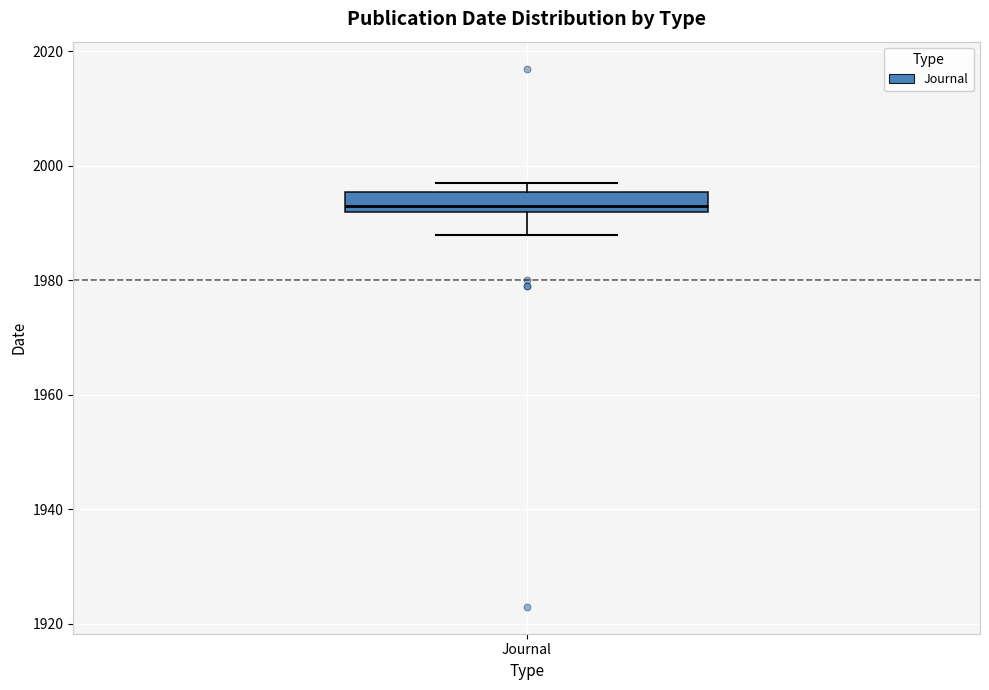

Transcribe this box plot: give where the median line is, the range the box spans, and where the two whiskers end, as read against the y-axis. The values are not printed on the chart, so give them approximately, as read against the axis.

median 1994, box 1992 to 1996, whiskers 1988 to 1998